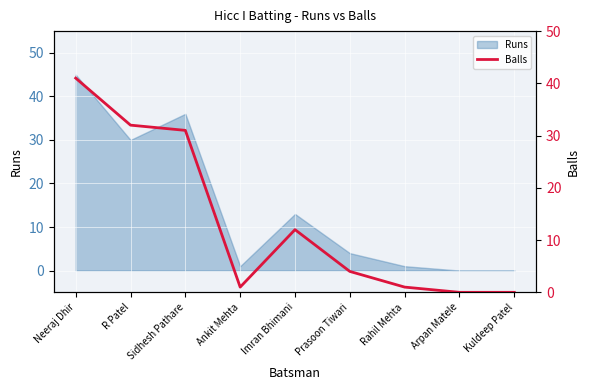

Which label corresponds to the largest value in the chart?

Neeraj Dhir